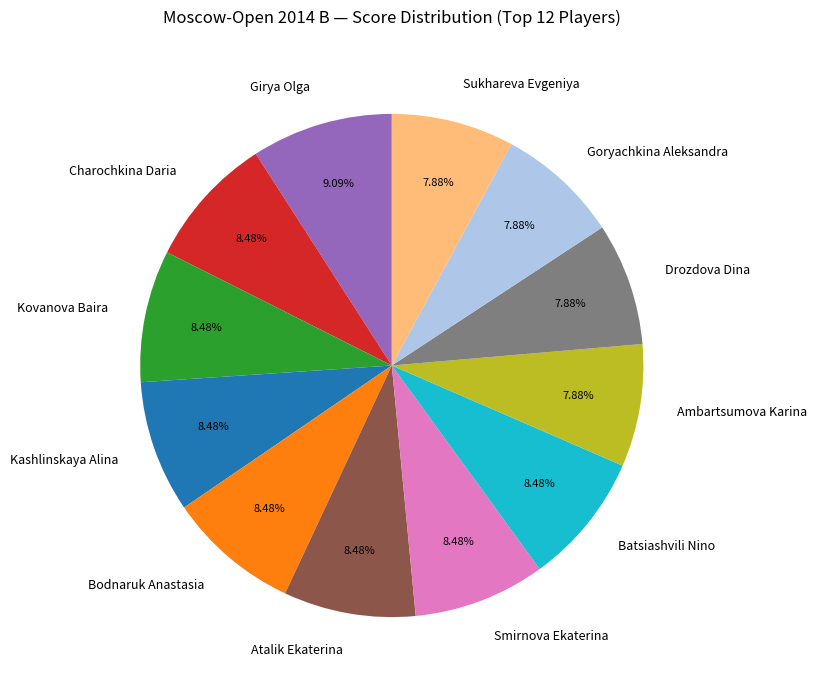

Is the sum of Sukhareva Evgeniya and Bodnaruk Anastasia greater than half?

No